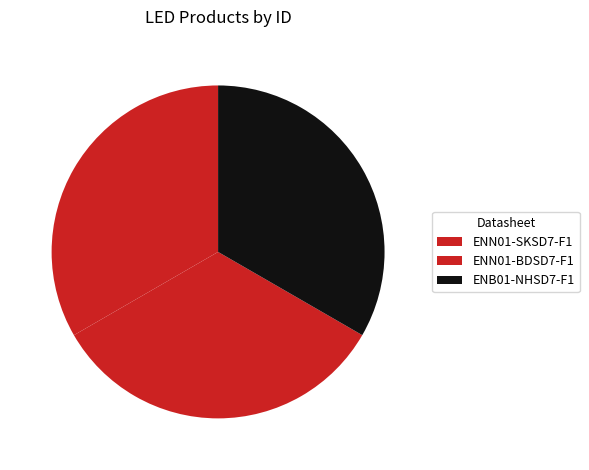

Count the number of slices in the pie.

3